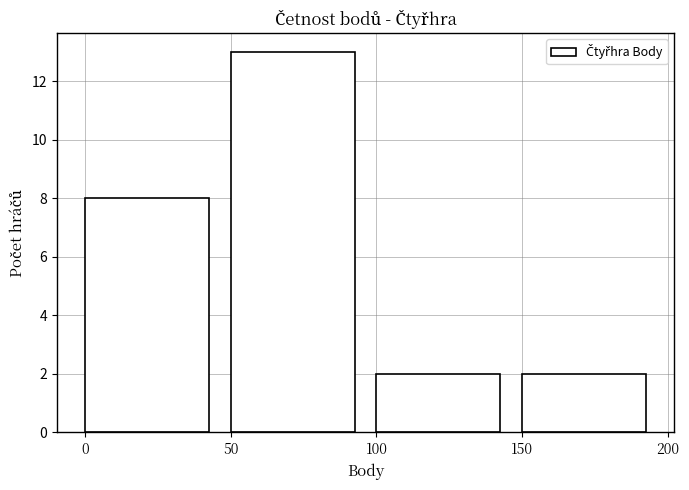

What is the height of the bar covering 150 to 200 on the x-axis? The values are not printed on the chart, so give them approximately, as read against the axis.

2